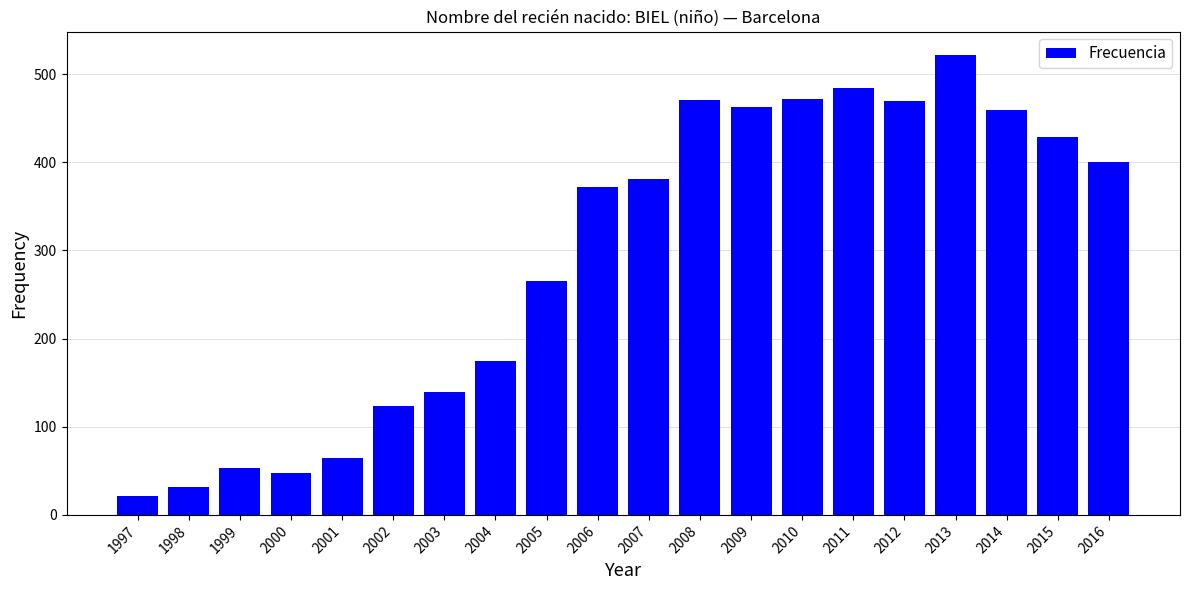

Does the chart contain any negative values?

No